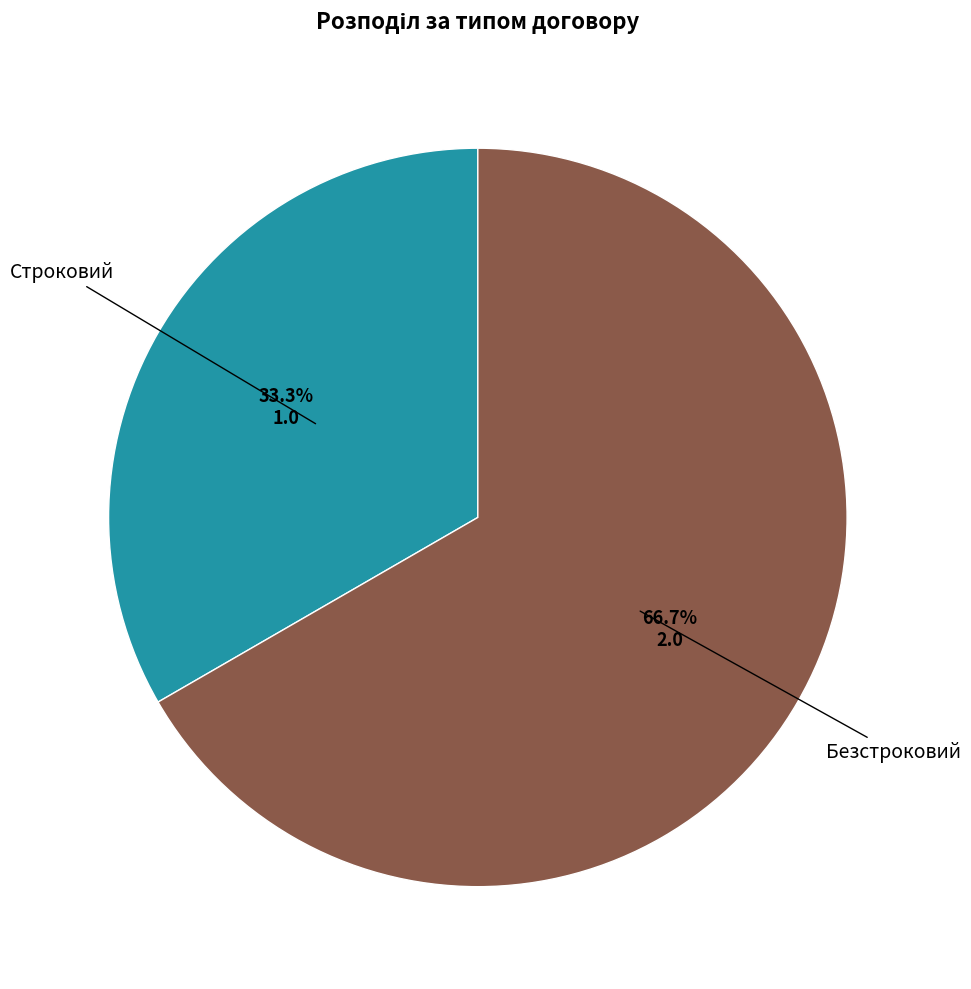

Does any single category account for the majority?

Yes